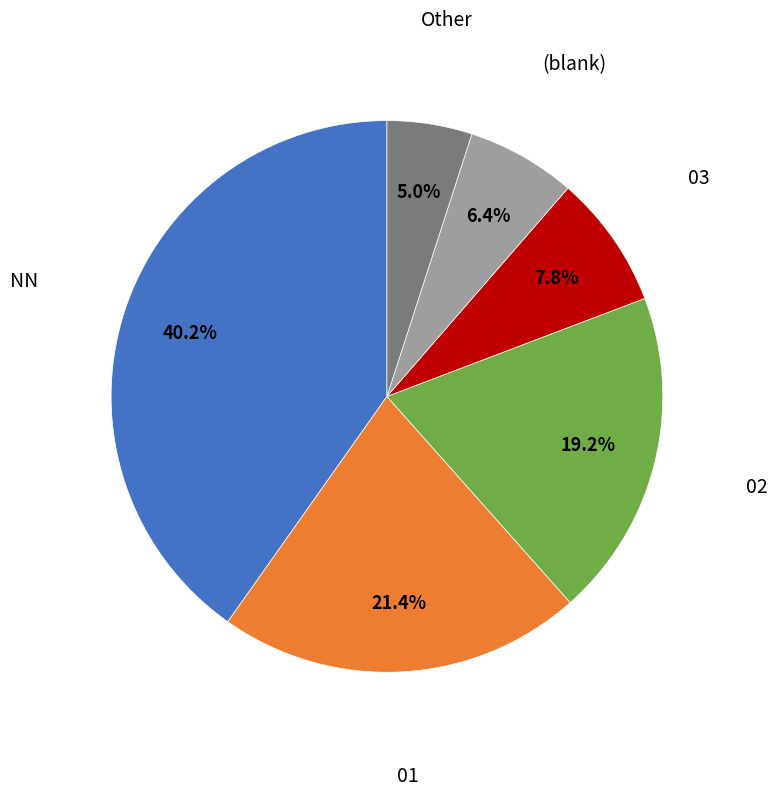

What percentage is the NN slice, to the nearest percent?

40%